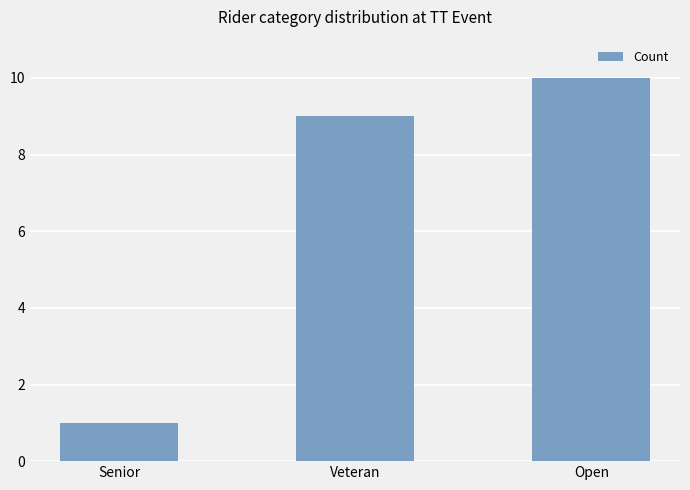

What is the value of the 1st bar from the left?

1